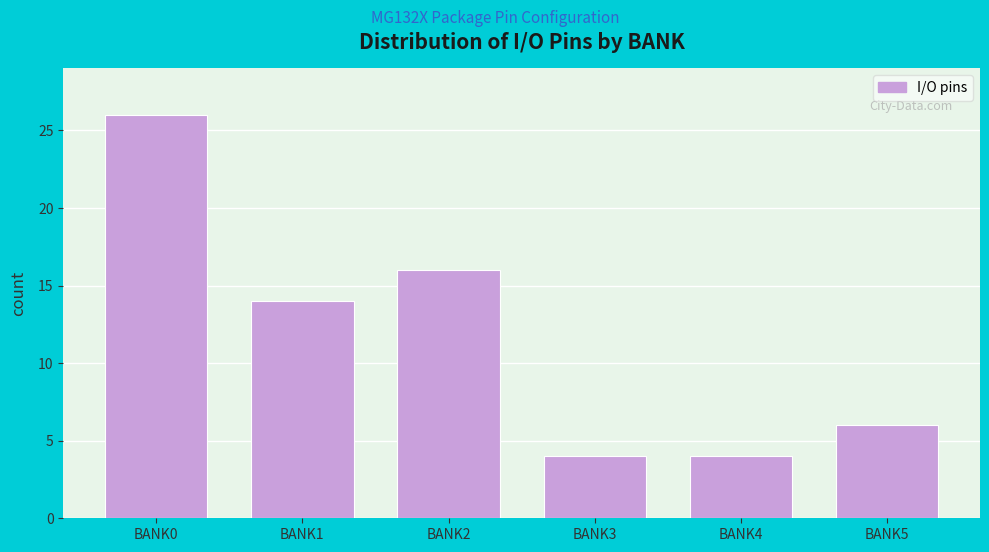

Reading left to right, transcribe this chart: for each bar, give the range it covers on the x-axis and its height. The values are not printed on the chart, so give them approximately, as read against the axis.

-0.5 to 0.5: 26
0.5 to 1.5: 14
1.5 to 2.5: 16
2.5 to 3.5: 4
3.5 to 4.5: 4
4.5 to 5.5: 6